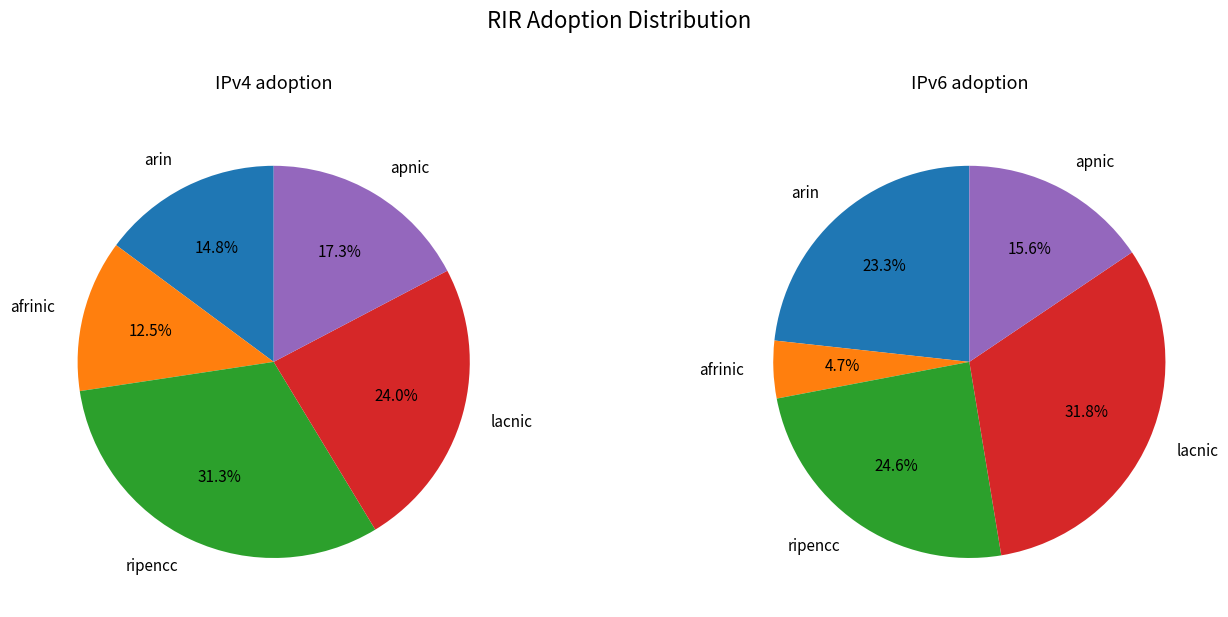

How many segments does this pie chart have?

5